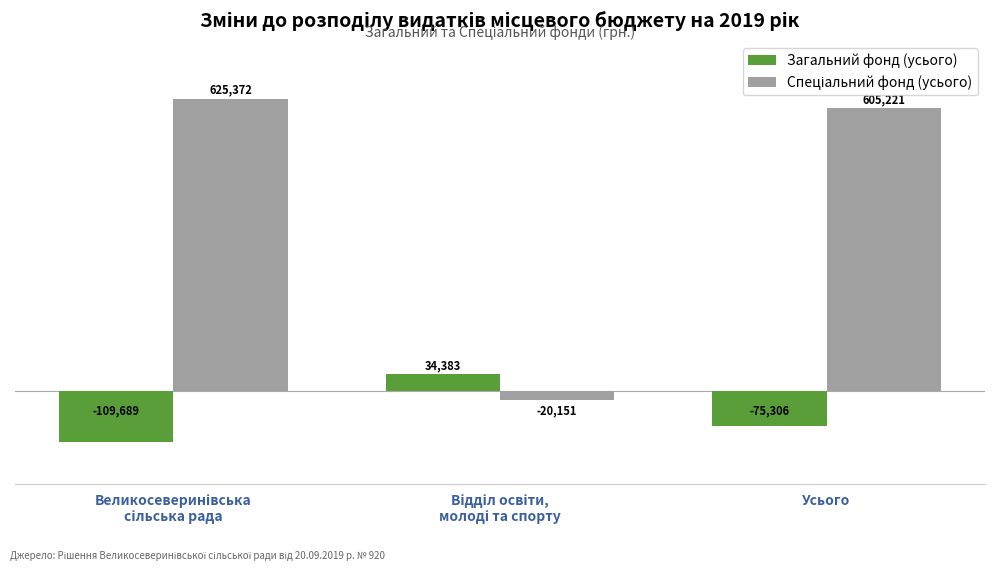

What is the smallest value displayed?

-109688.8